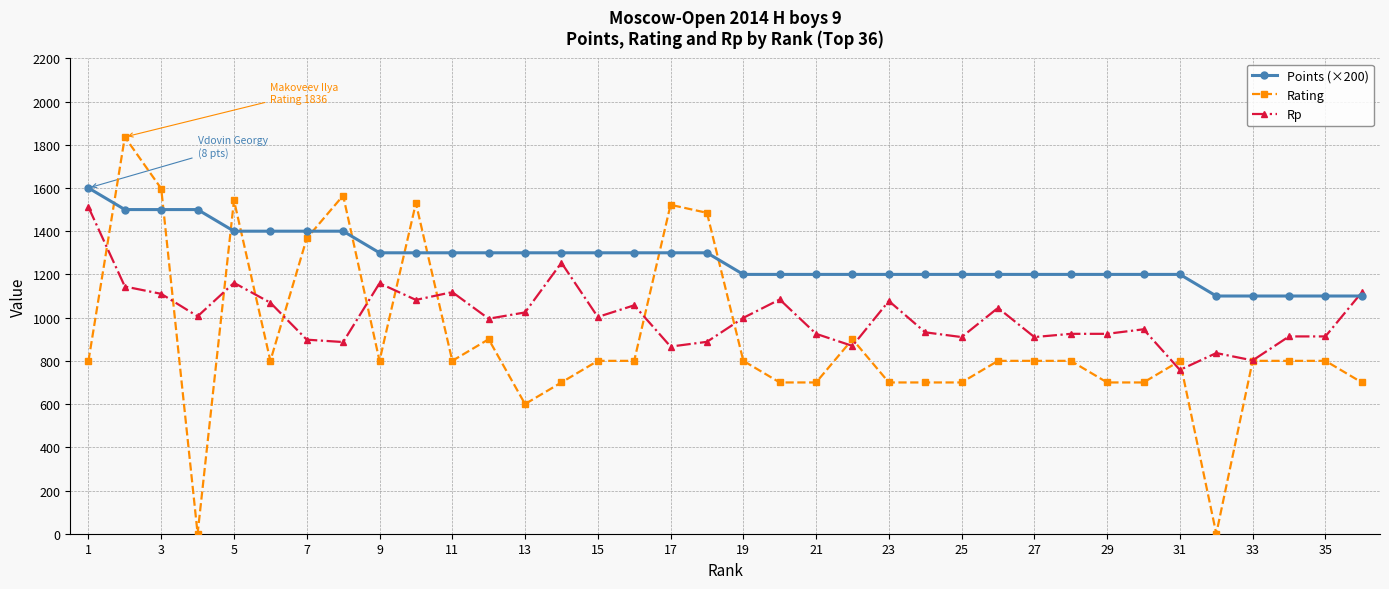

True or false: Rating and Points (×200) intersect in this chart.

True